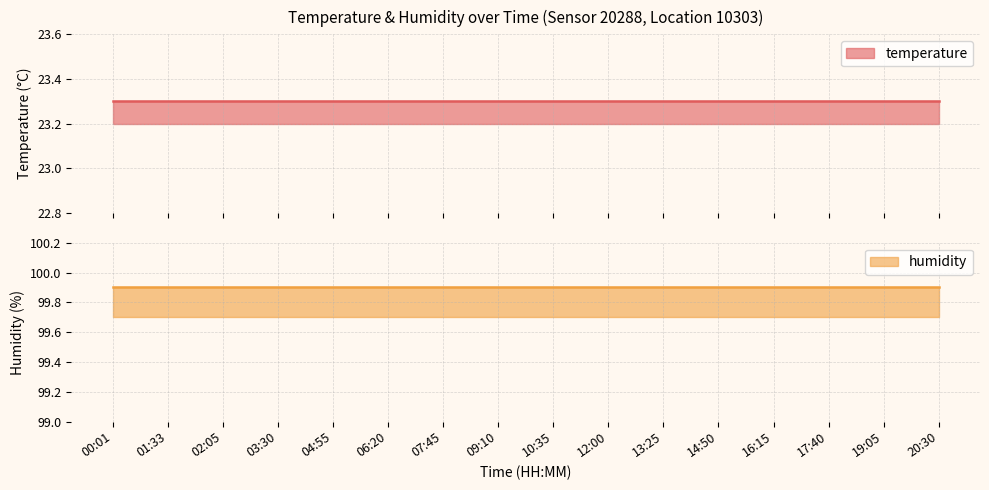

Where is humidity nearest to the value 99?

00:01